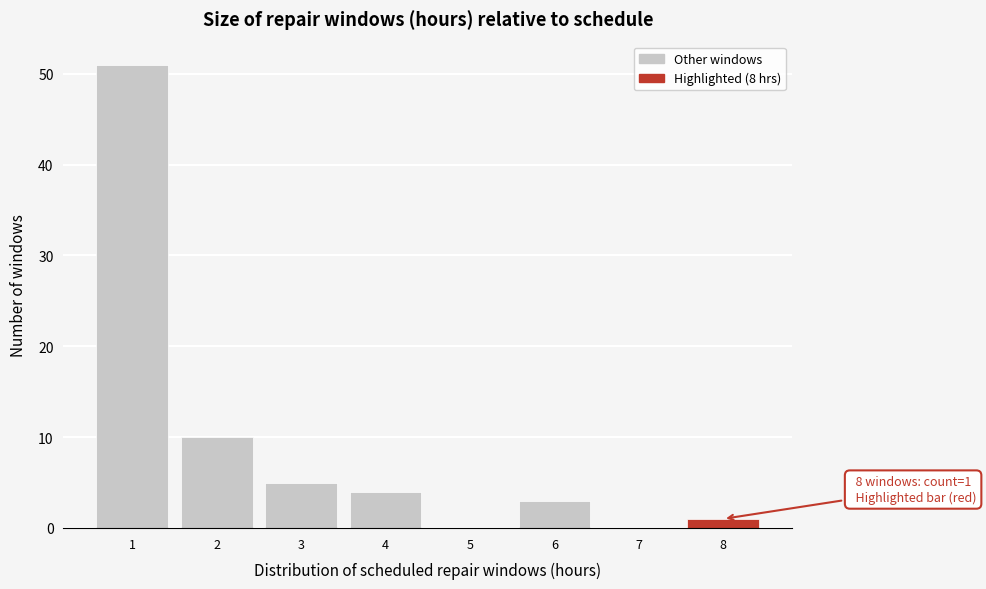

Which range on the x-axis has the tallest bar?

0.5 to 1.5